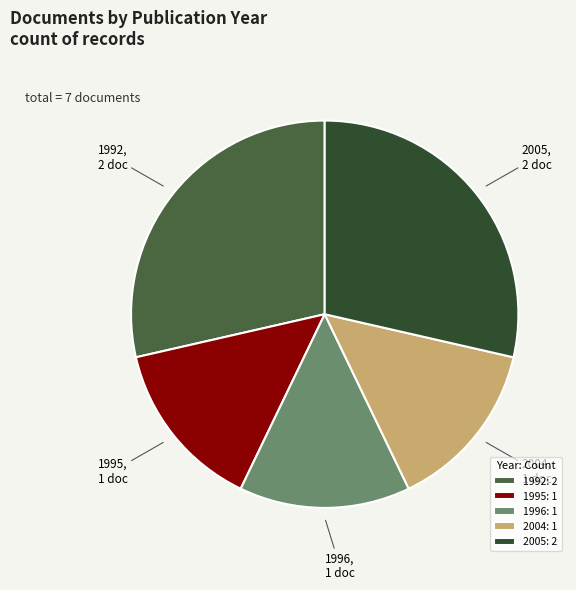

Is it true that 1996: 1 is 14% of the pie?

True